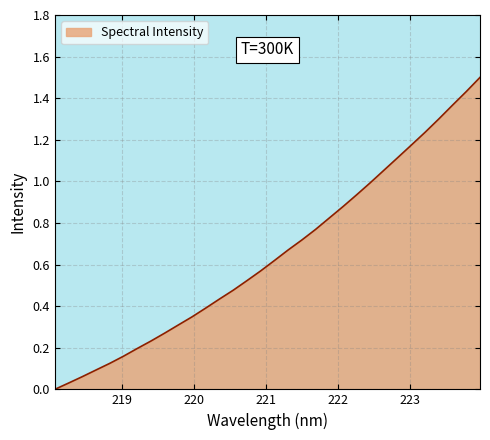

What is the greatest value displayed?

1.5